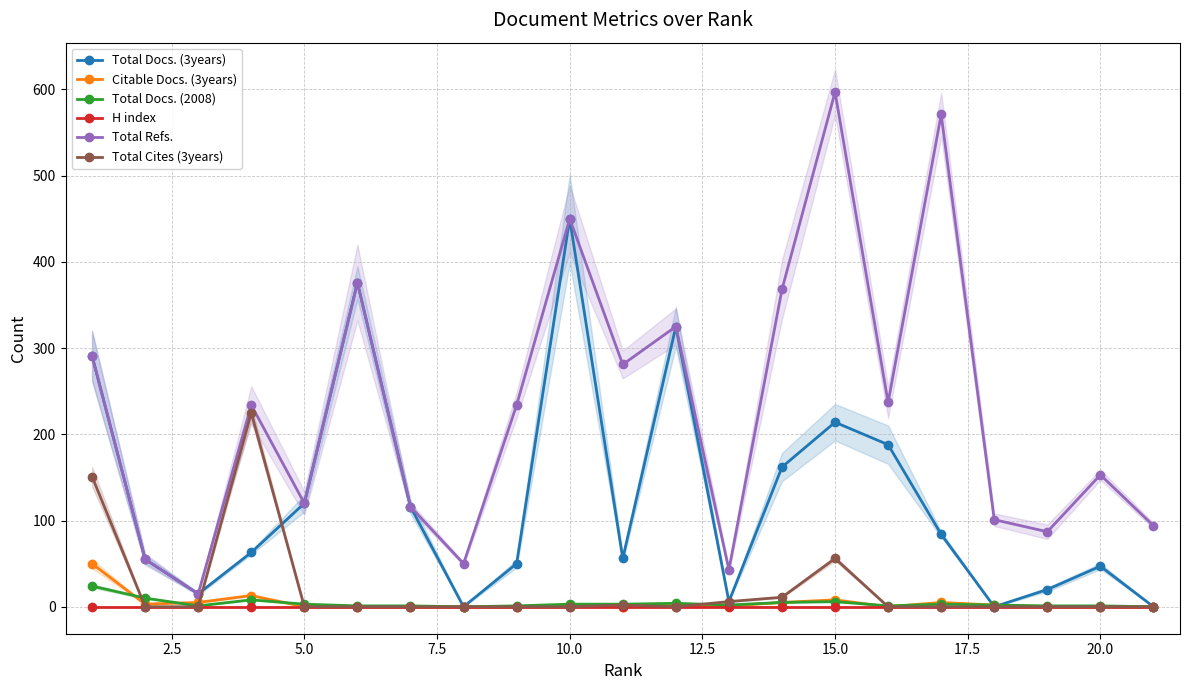

The value of H index at 15.0 is 0. True or false?

True